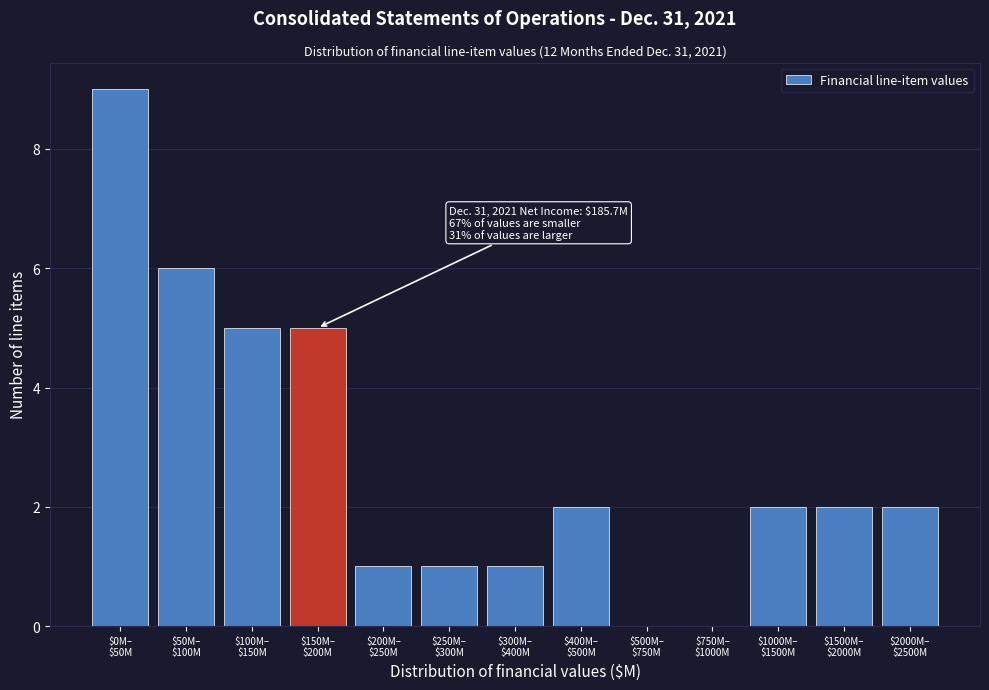

What is the sum of all values?

36